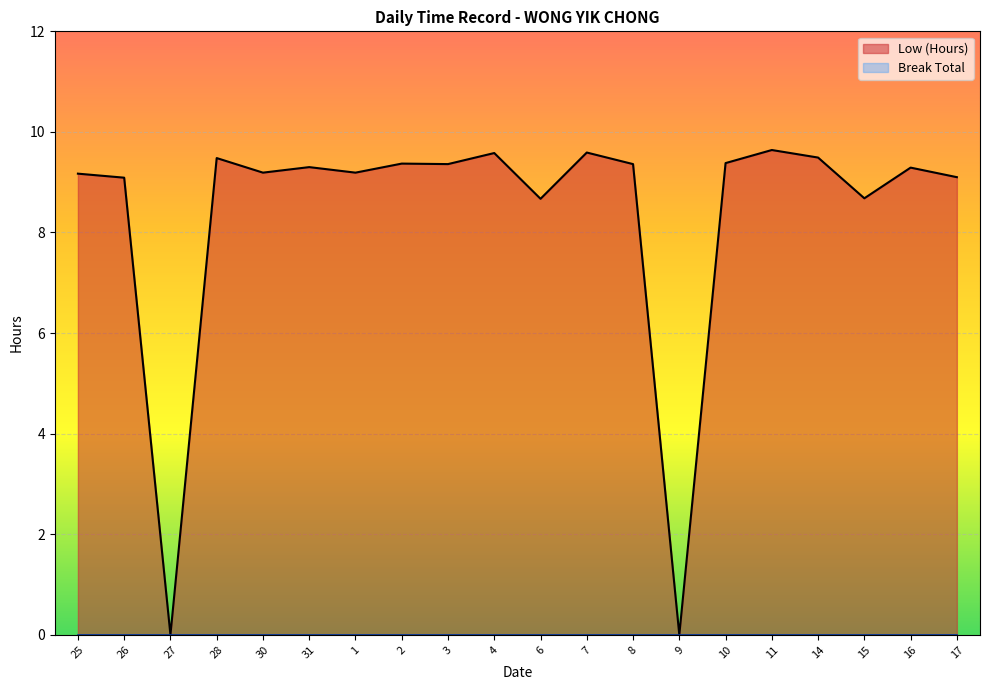

True or false: the data shows 13.9 at 6.

False